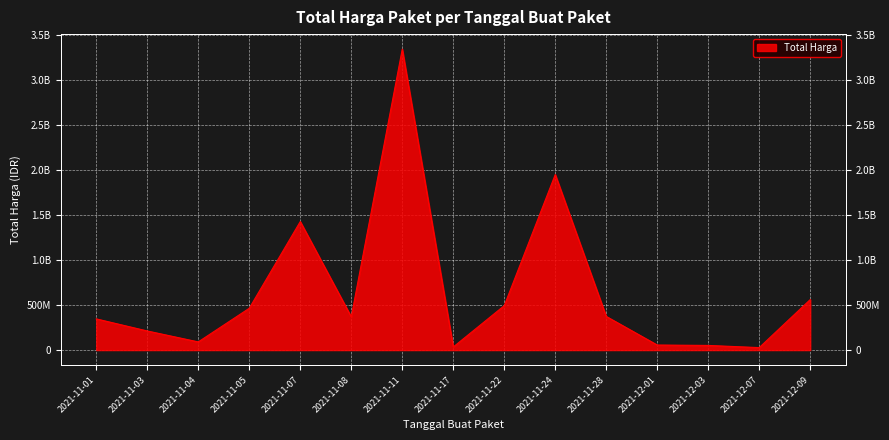

How many interior local valleys (lower than both neighbors) does the data have?

4